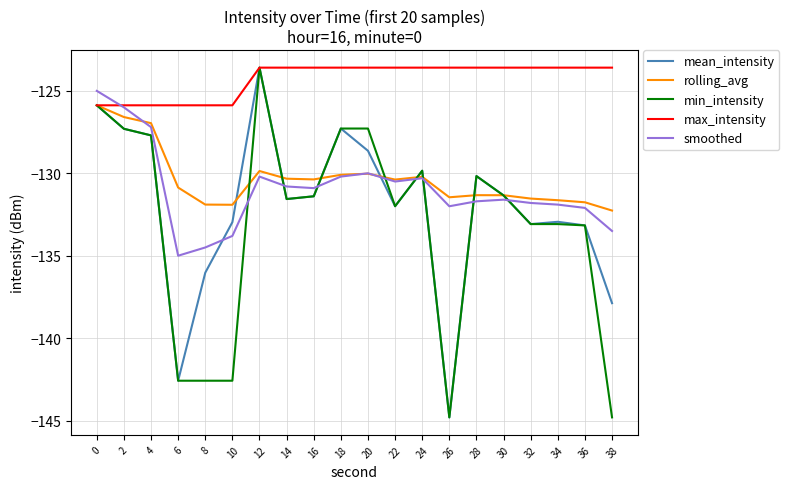

Is the value of max_intensity at 16 greater than the value of smoothed at 8?

Yes